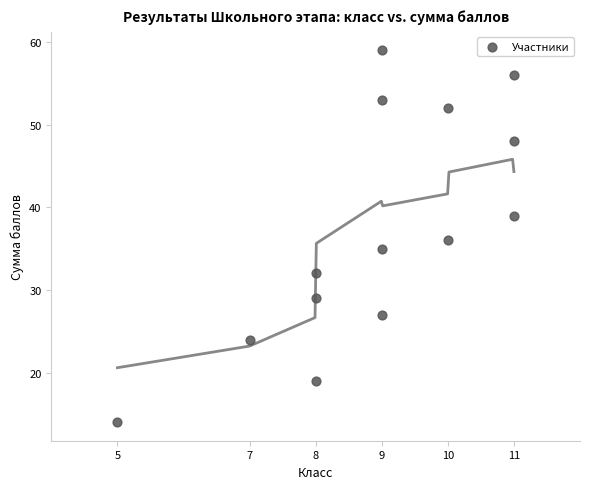

What is the range of X values (max minus min)?

6